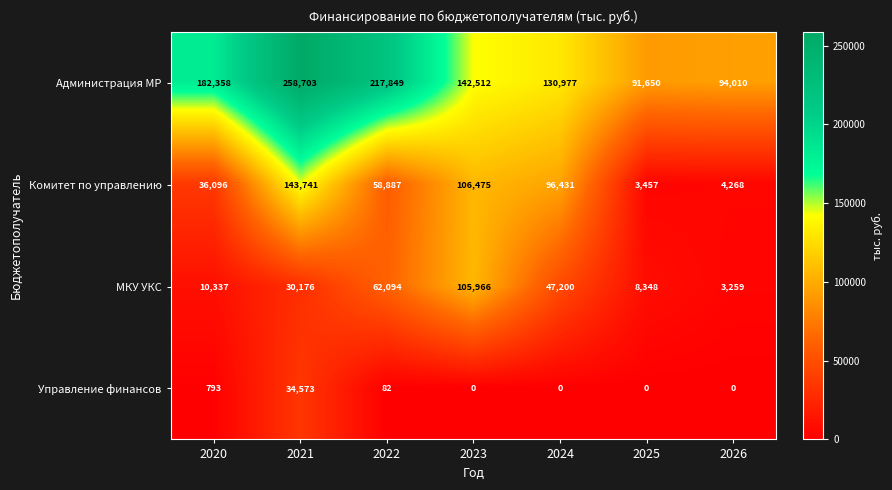

Reading left to right, list all the values displayed in this chart.

Администрация МР: 2020=182358	2021=258703	2022=217849	2023=142512	2024=130977	2025=91650	2026=94010
Комитет по управлению: 2020=36096	2021=143741	2022=58887	2023=106475	2024=96431	2025=3457	2026=4268
МКУ УКС: 2020=10337	2021=30176	2022=62094	2023=105966	2024=47200	2025=8348	2026=3259
Управление финансов: 2020=793	2021=34573	2022=82	2023=0	2024=0	2025=0	2026=0